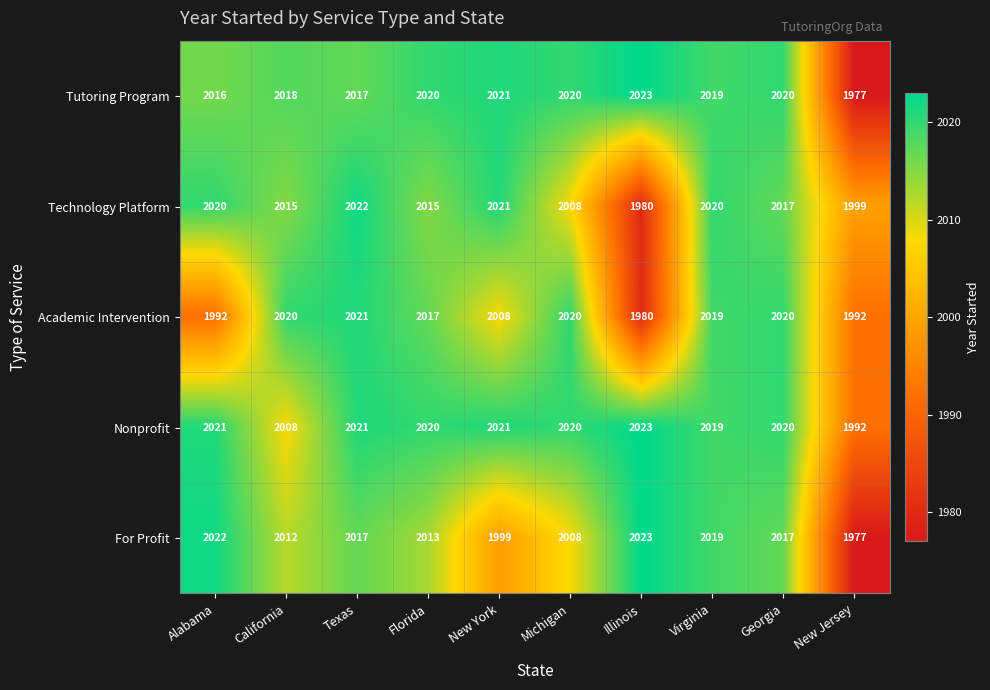

True or false: Technology Platform has a value of 2667 at Florida.

False